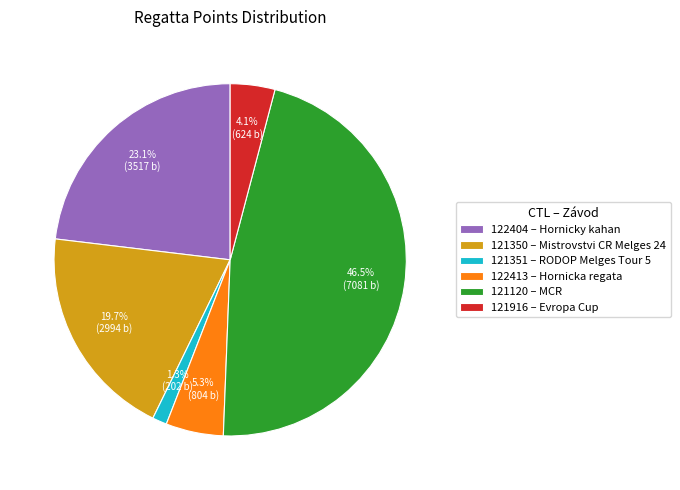

Does 121120 represent more than half of the total?

No